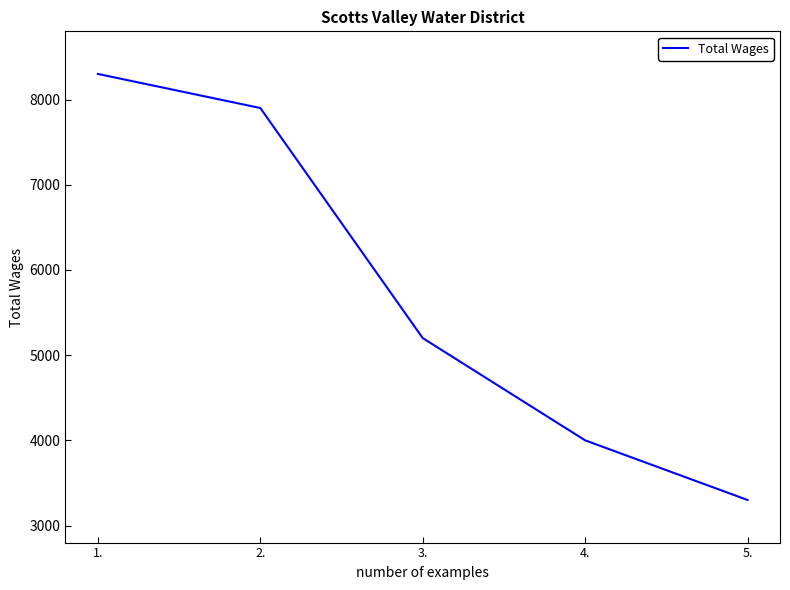

Reading left to right, transcribe all the data shown in this chart.

1.=8300	2.=7900	3.=5200	4.=4000	5.=3300